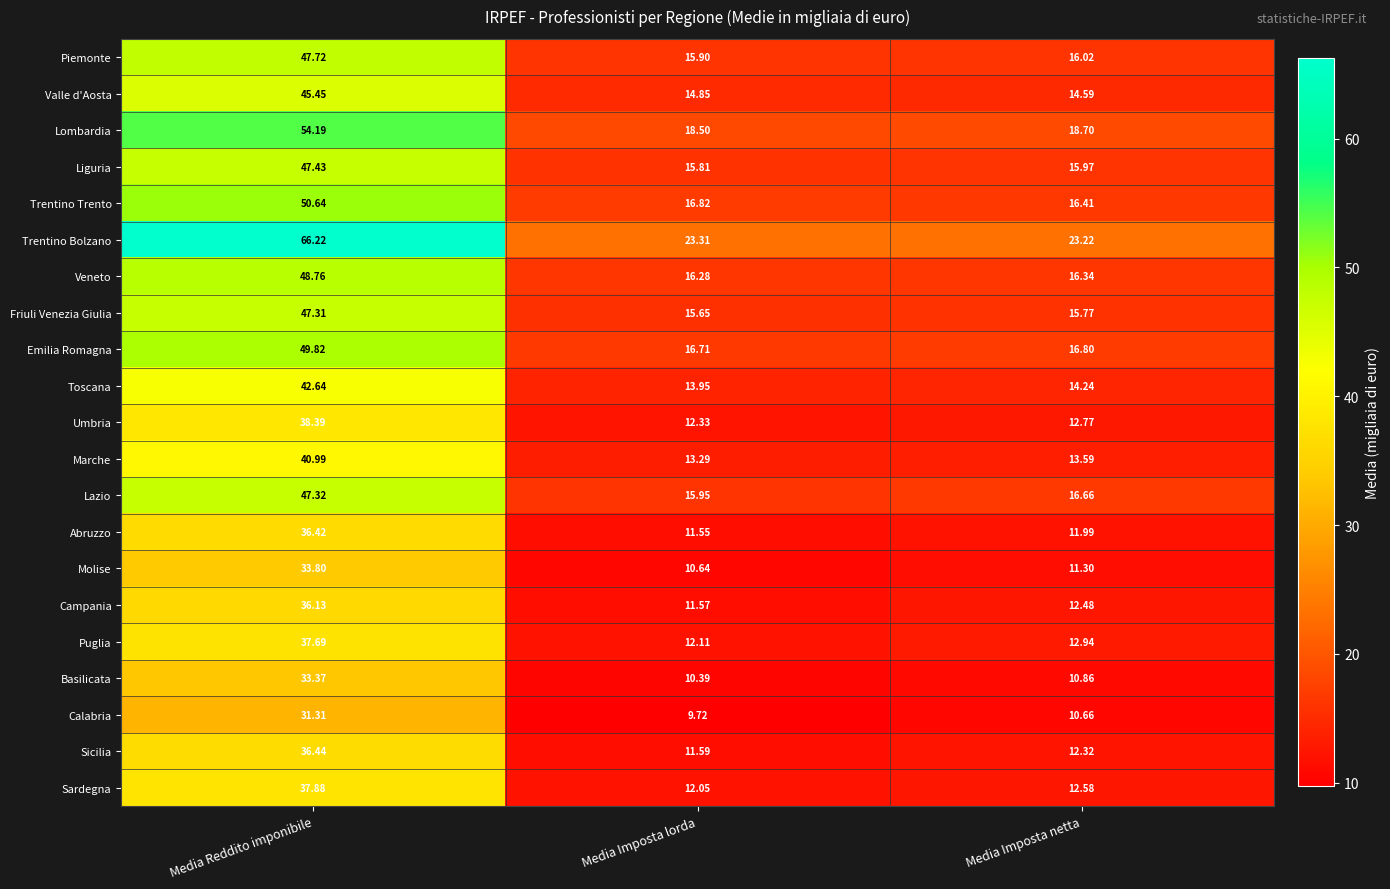

Where is Lazio nearest to the value 31?

Media Imposta netta